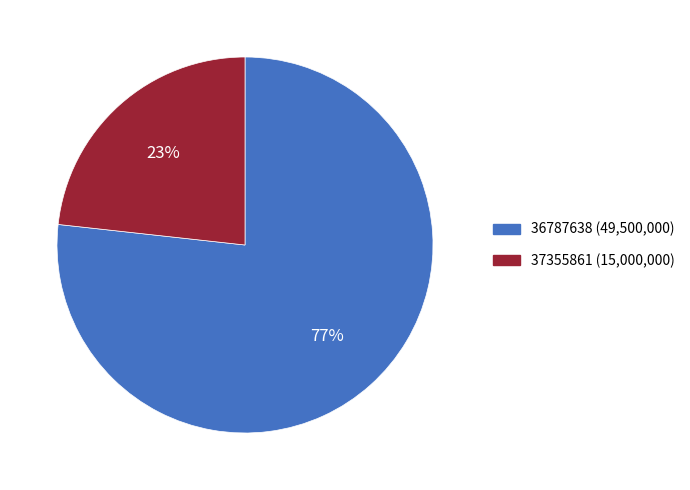

To the nearest percent, what portion does 37355861 represent?

23%